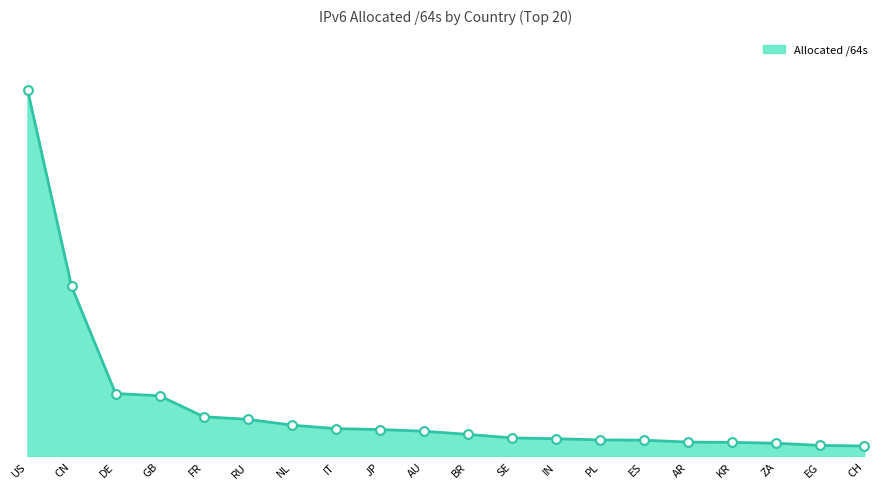

Is this an area chart (filled region under the line)?

Yes